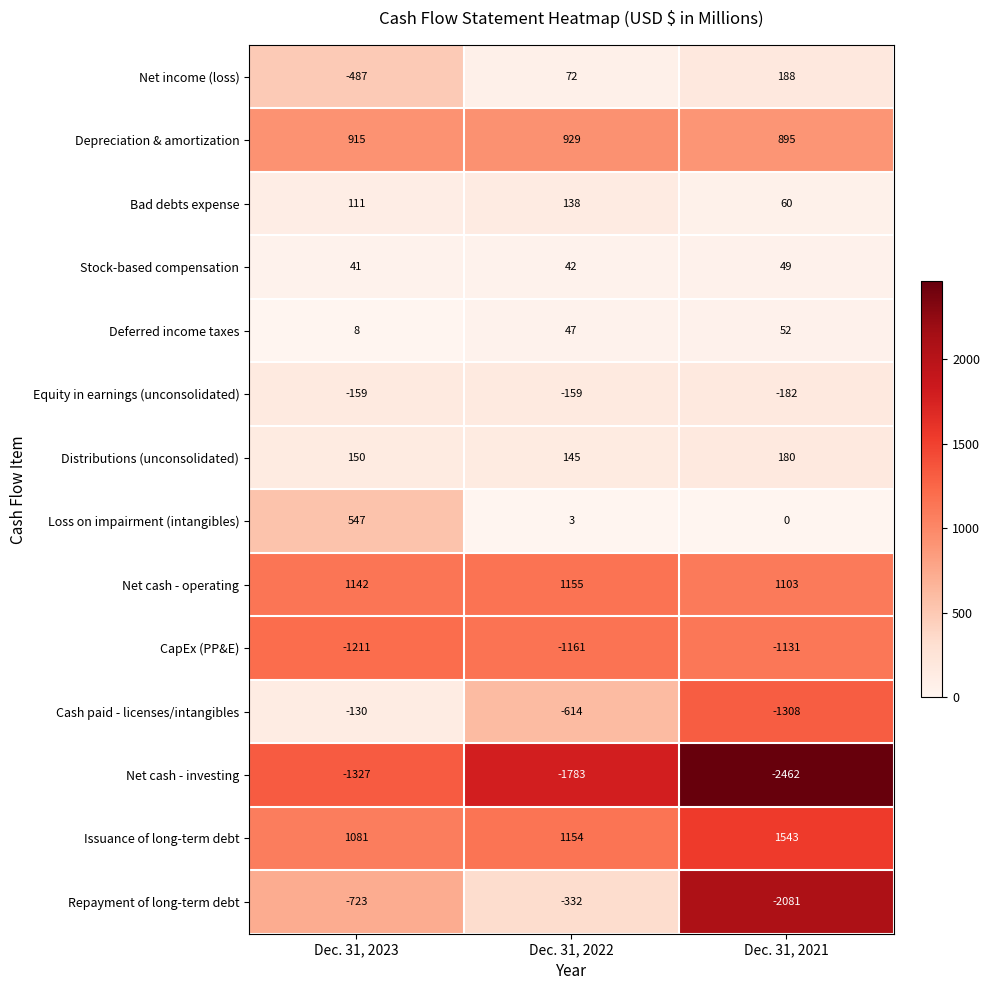

What value does the CapEx (PP&E) series have at Dec. 31, 2022?

-1161